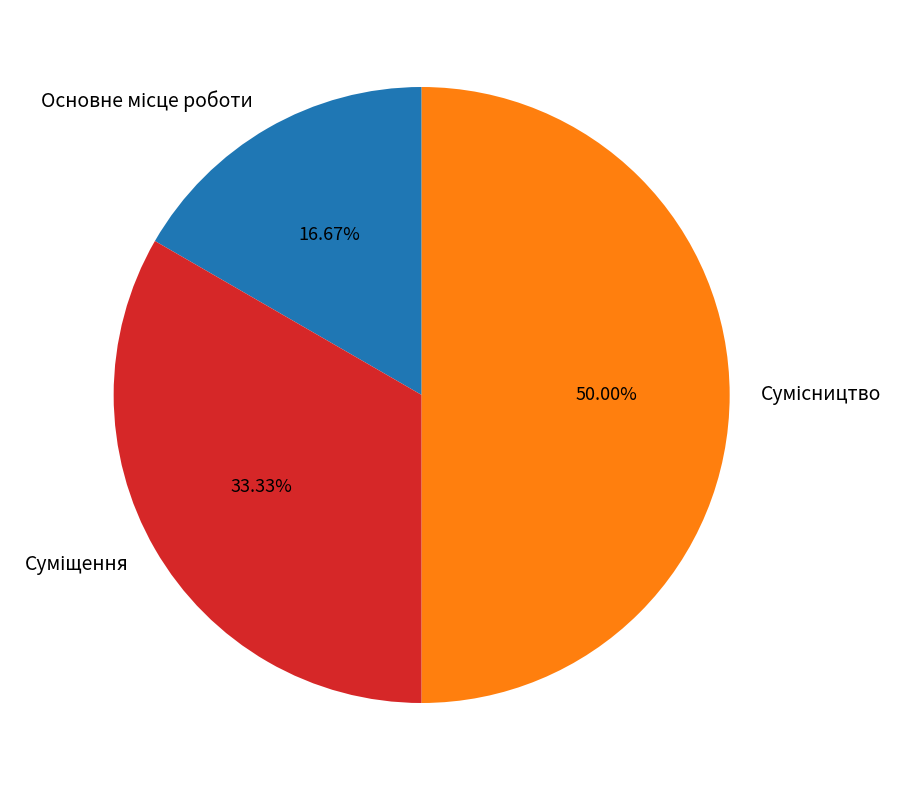

How many segments does this pie chart have?

3